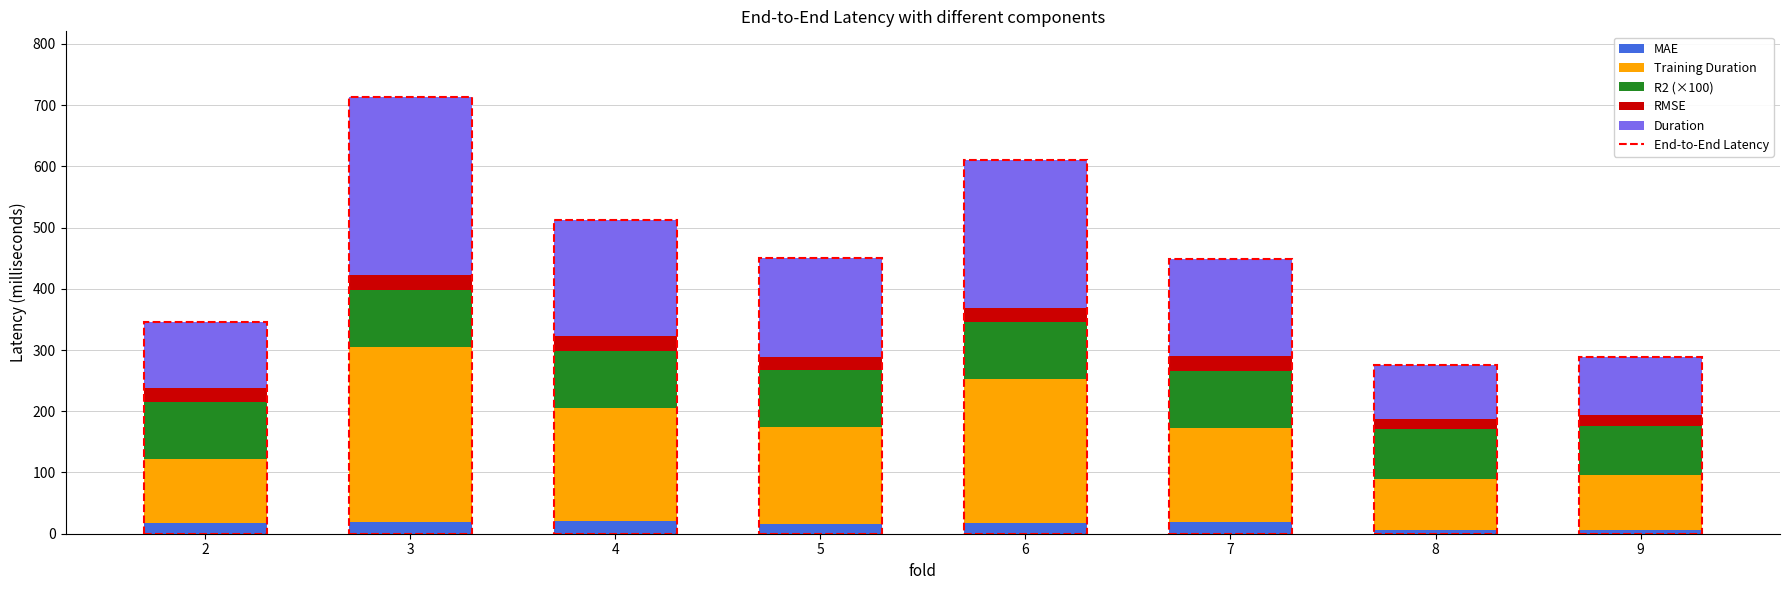

What is the total value across all series at 2?

346.5